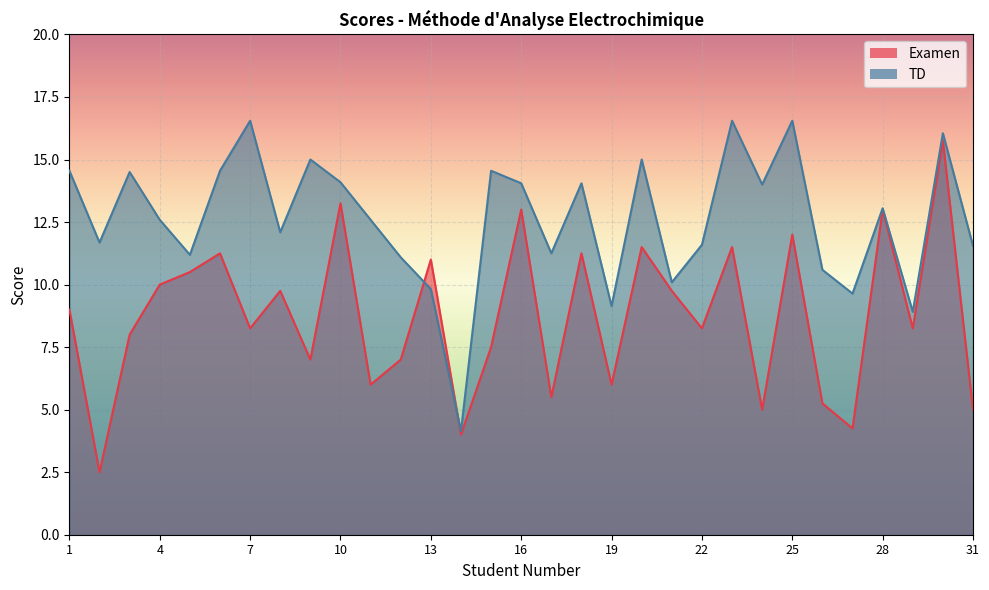

What is the average value of the Examen series?

8.7